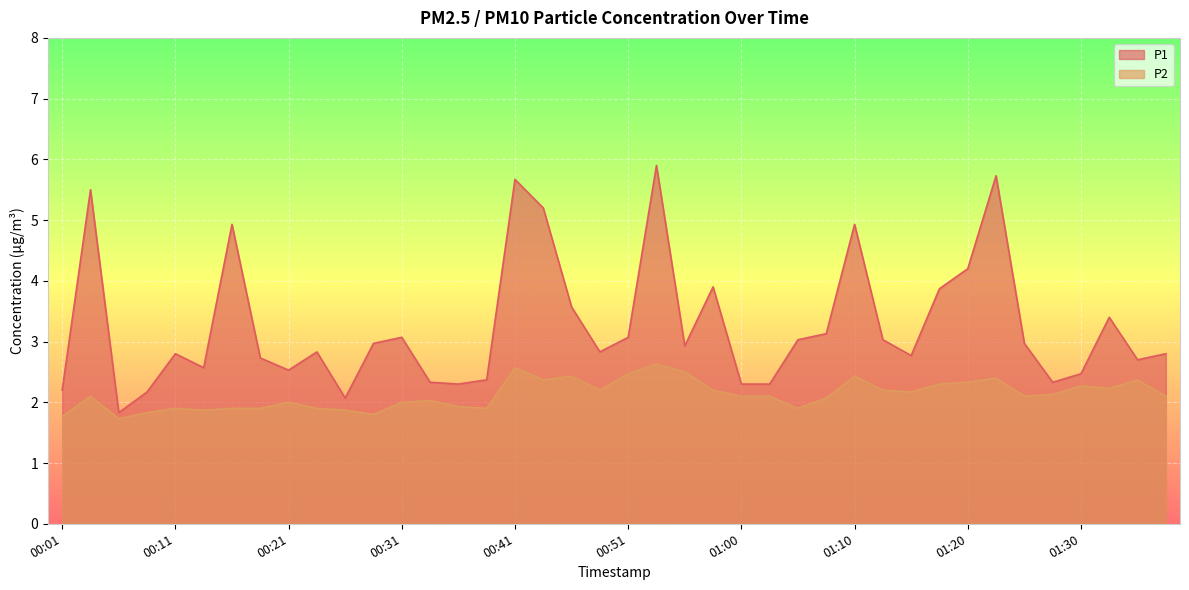

True or false: P1 and P2 cross at least once.

False